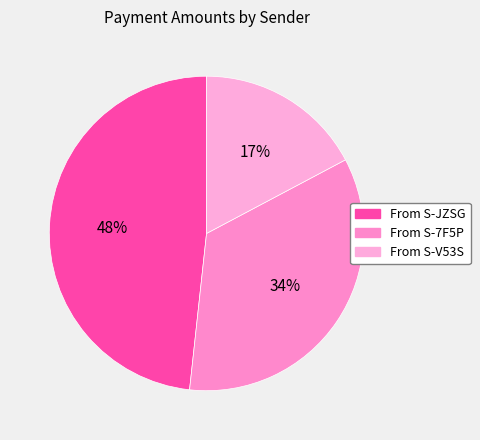

How many slices are in this pie chart?

3